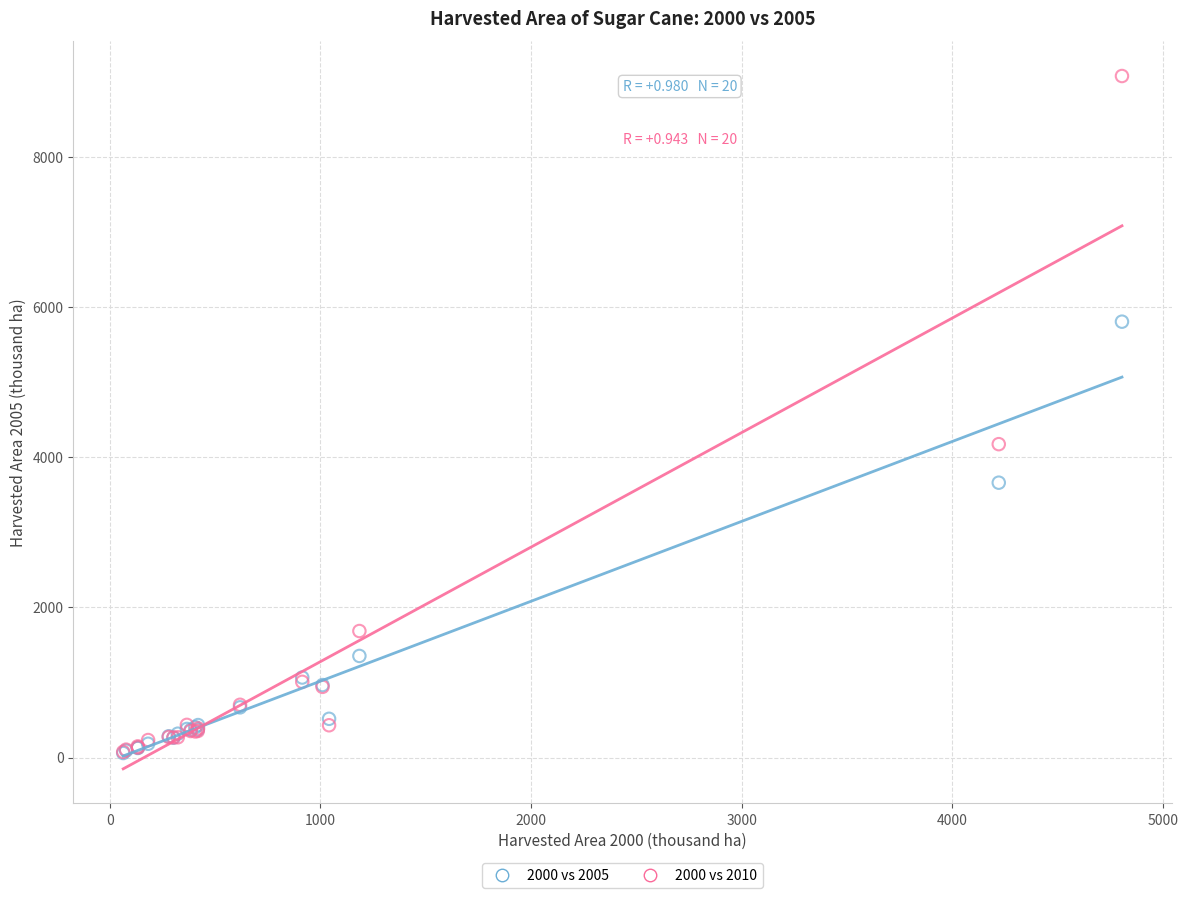

Across all series, what Y value is closest to 4569?

4174.6